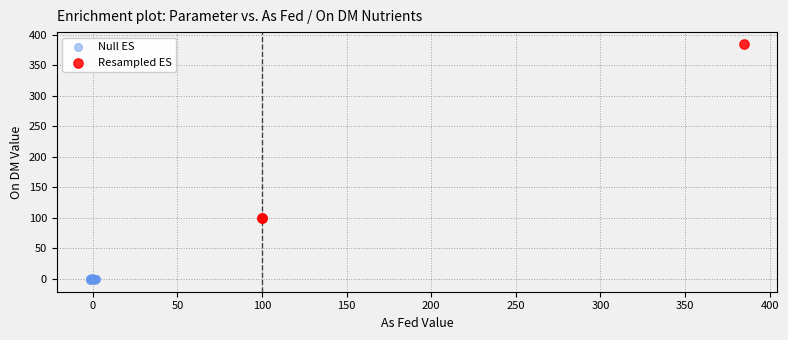

Which series contains the highest Y value?

Resampled ES